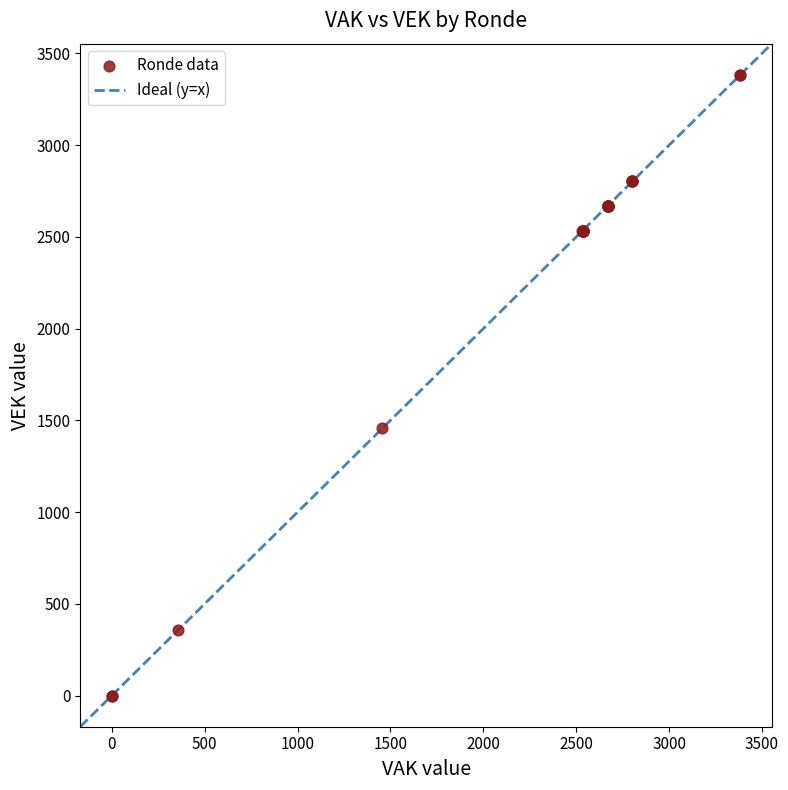

What Y value in the scatter plot is closest to 1692?

1457